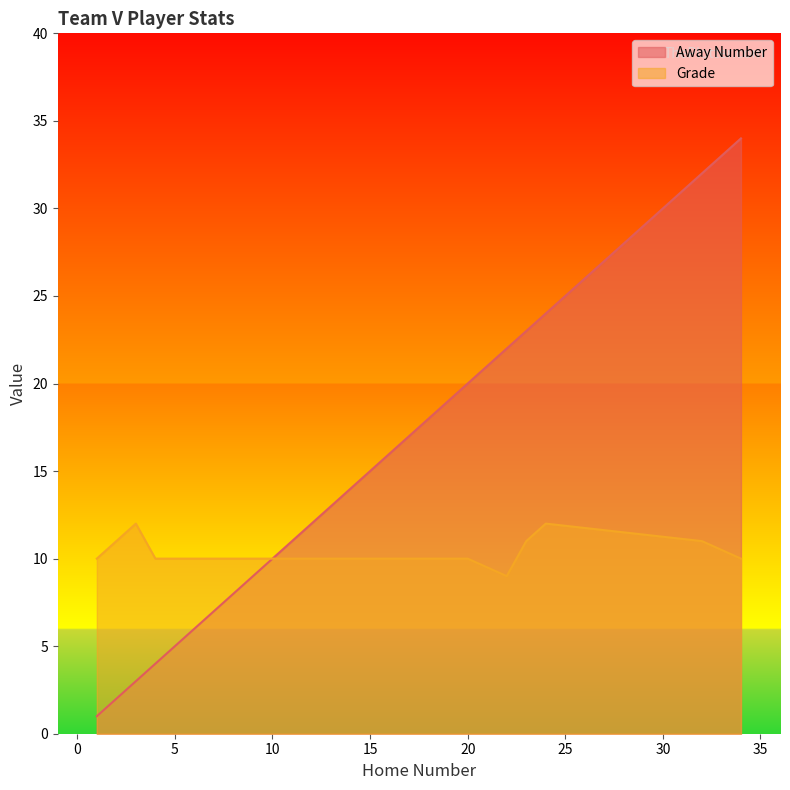

True or false: Grade and Away Number cross at least once.

False